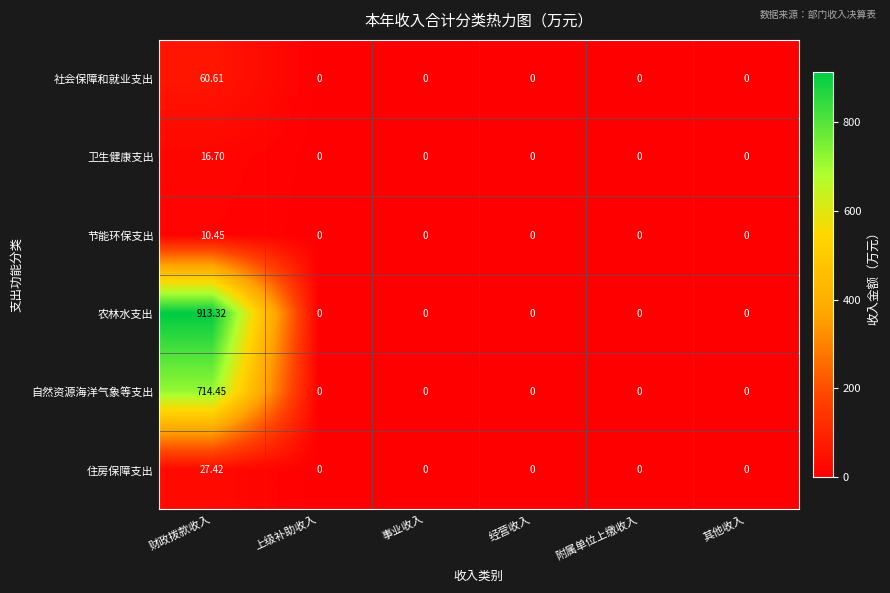

At which category does the chart reach its peak across all series?

财政拨款收入